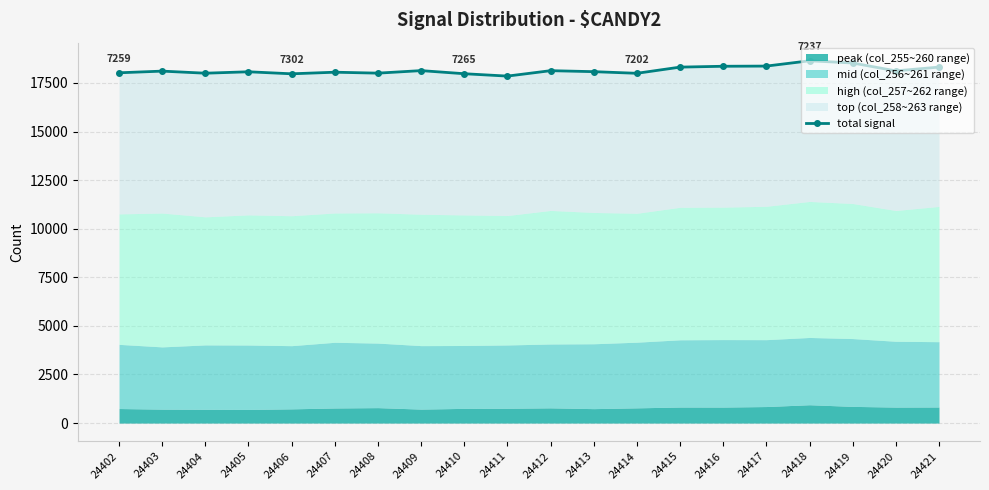

Which category has the highest value across all series?

24418